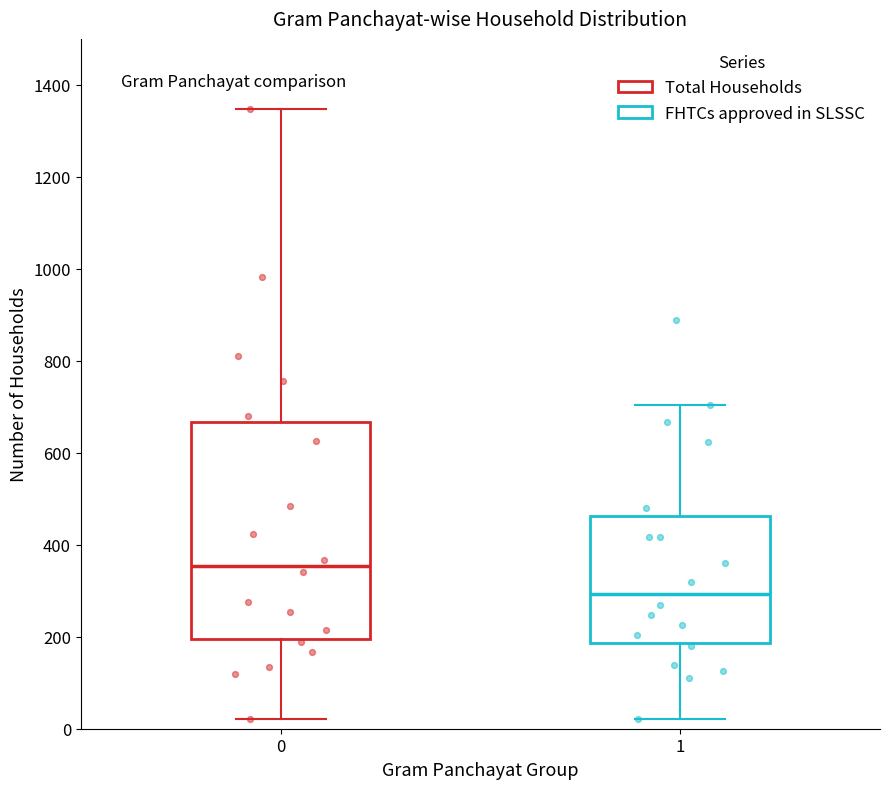

Which box's median line is the highest?

0